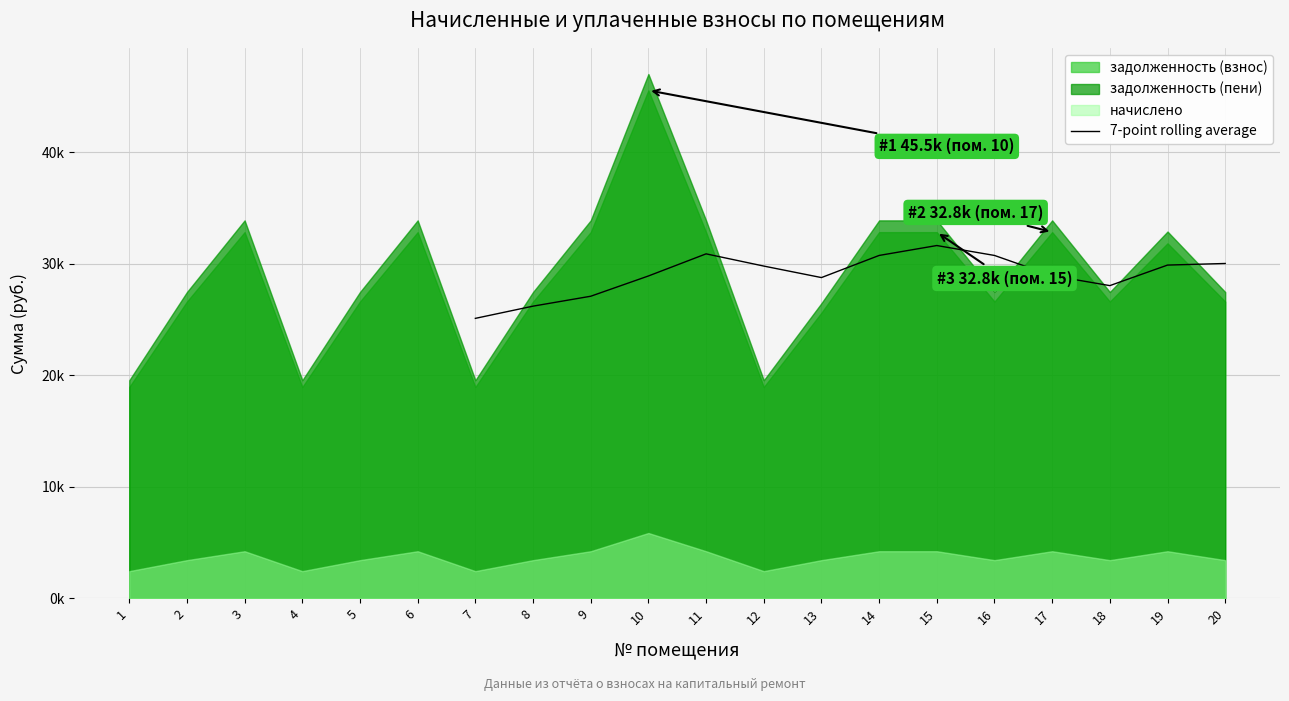

What is the ratio of the value at 9 to the value at 7?

1.1